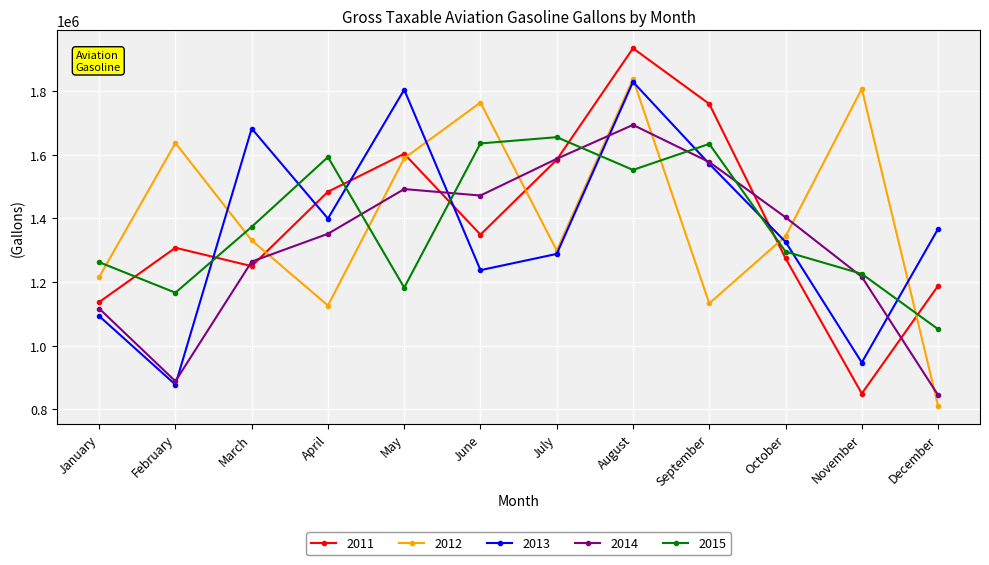

How many distinct data groups are displayed?

5